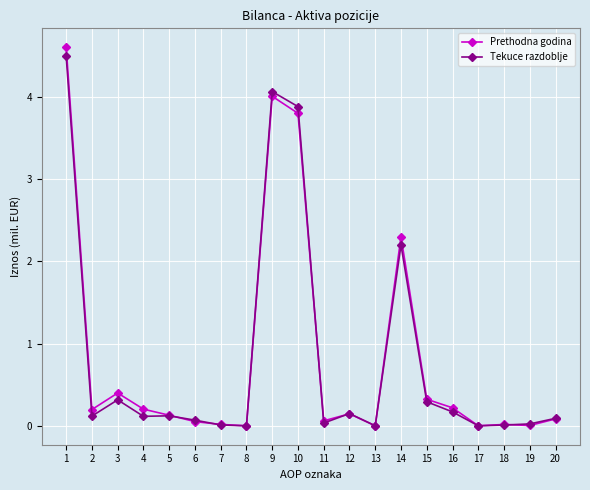

At which label does Prethodna godina reach its peak?

1